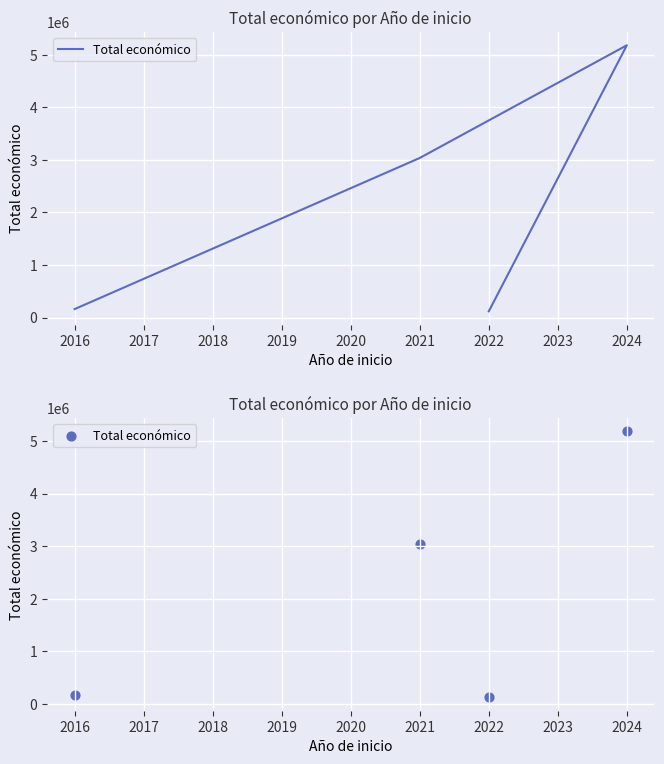

Which has a higher value, 2024 or 2022?

2024